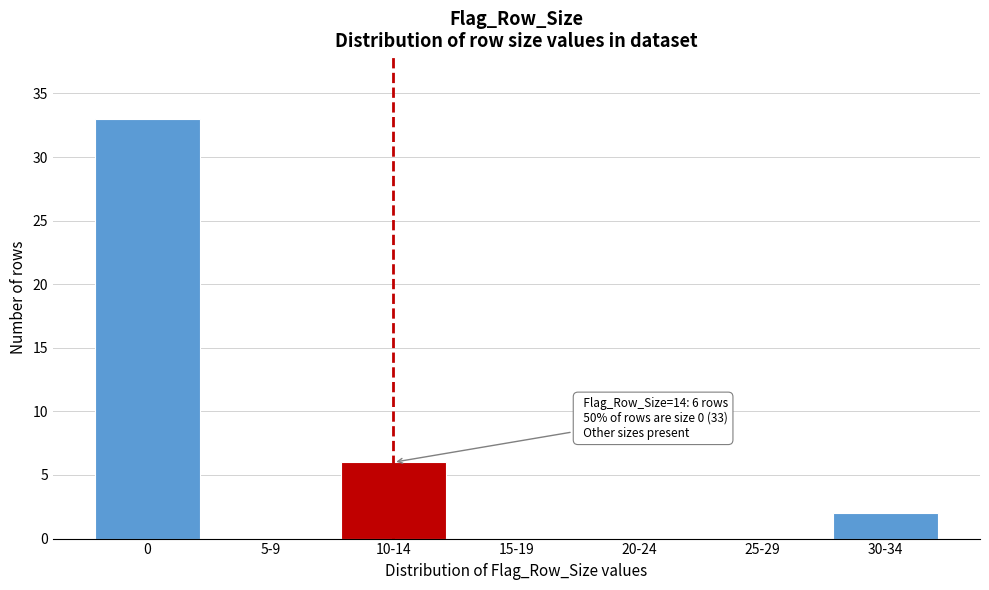

Reading right to left, list all the values displayed in this chart.

30-34=2	25-29=0	20-24=0	15-19=0	10-14=6	5-9=0	0=33